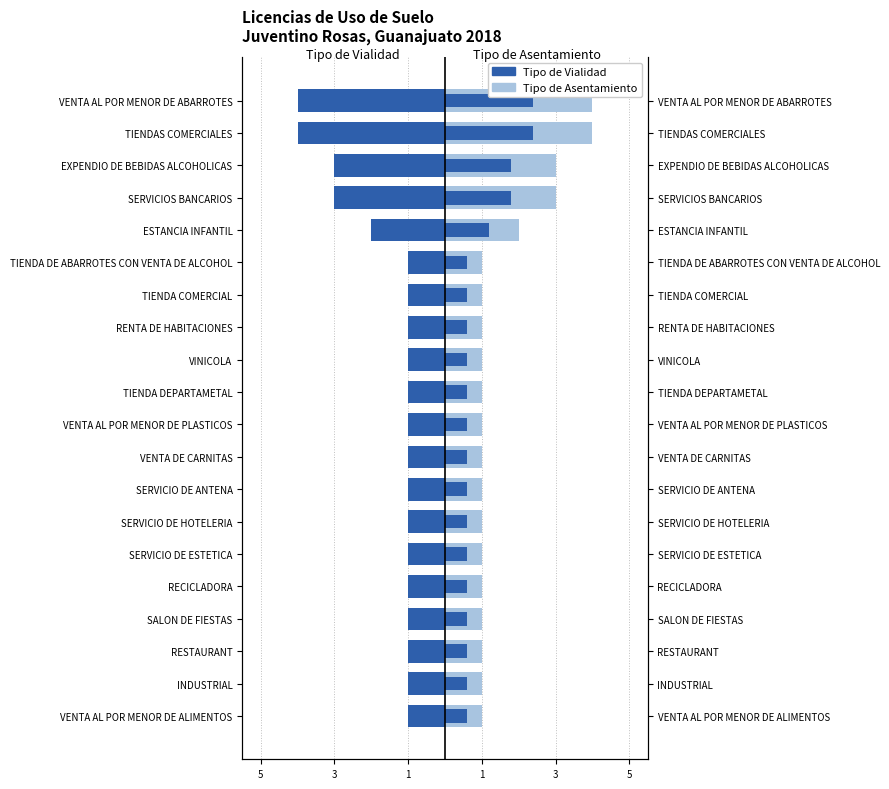

At how many categories does at least one series exceed 1?

5